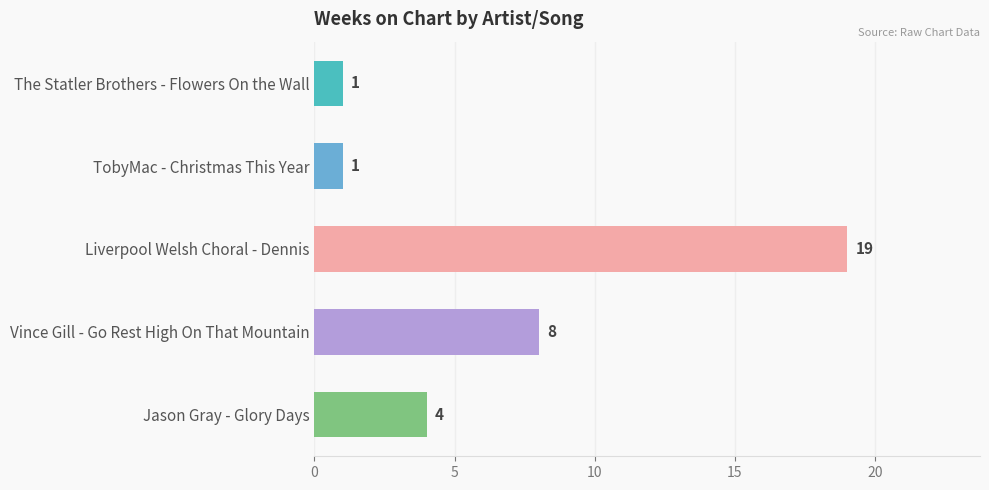

What is the average value?

7